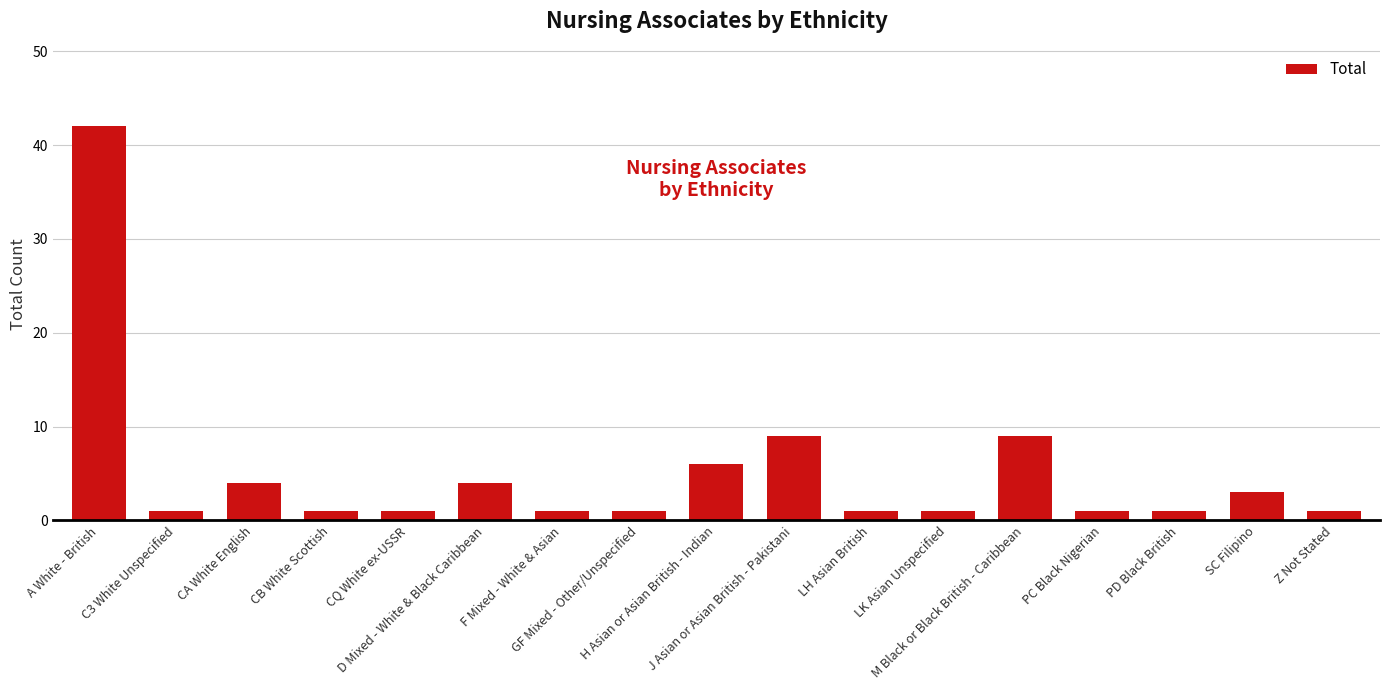

The chart shows a value of 1 at PC Black Nigerian. True or false?

True